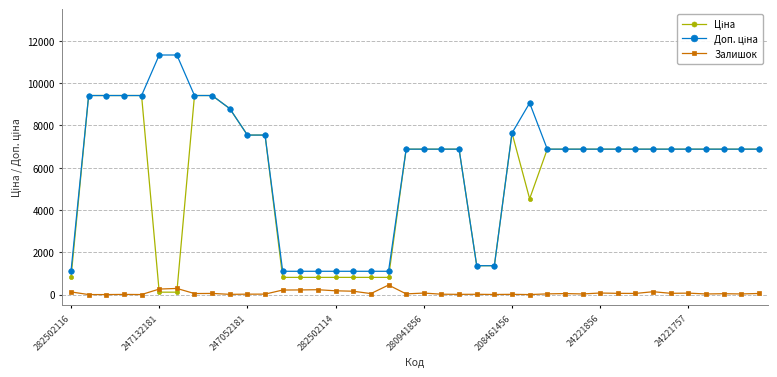

At how many categories does at least one series exceed 4148?

30